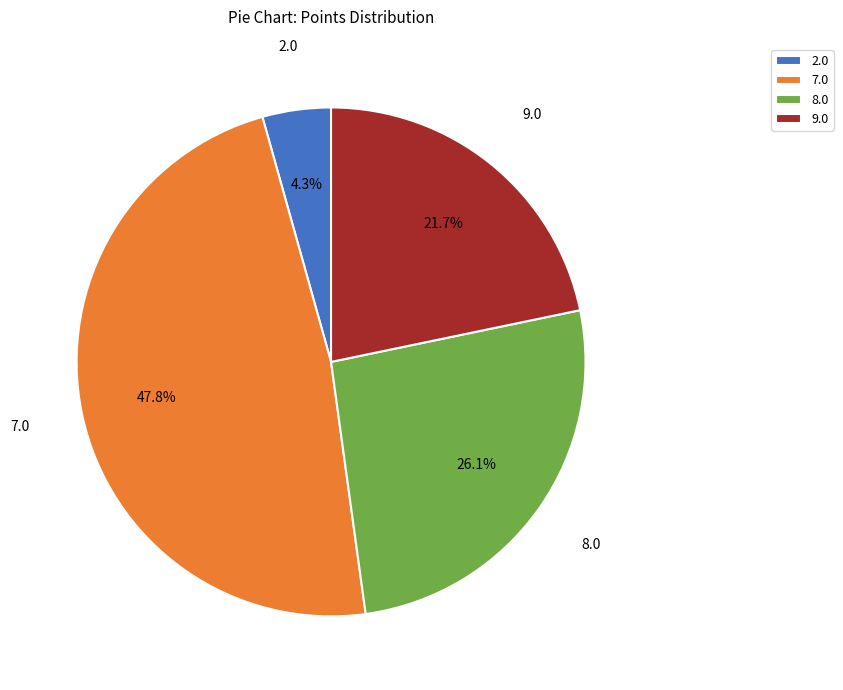

Which has a higher value, 9.0 or 7.0?

7.0